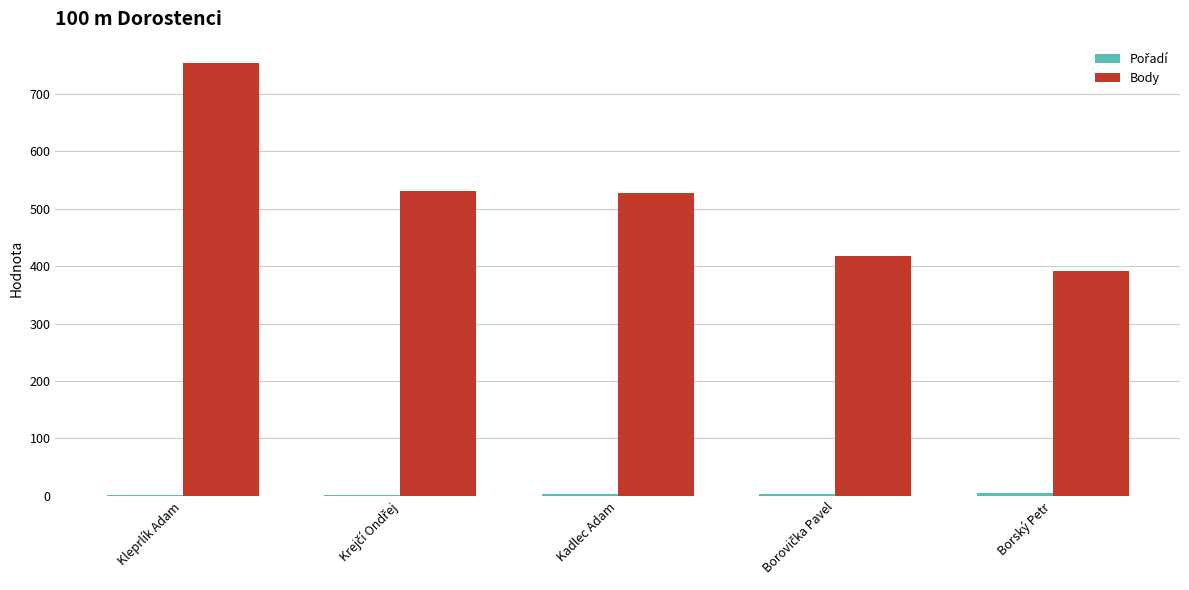

True or false: Body has a value of 391 at Borský Petr.

True